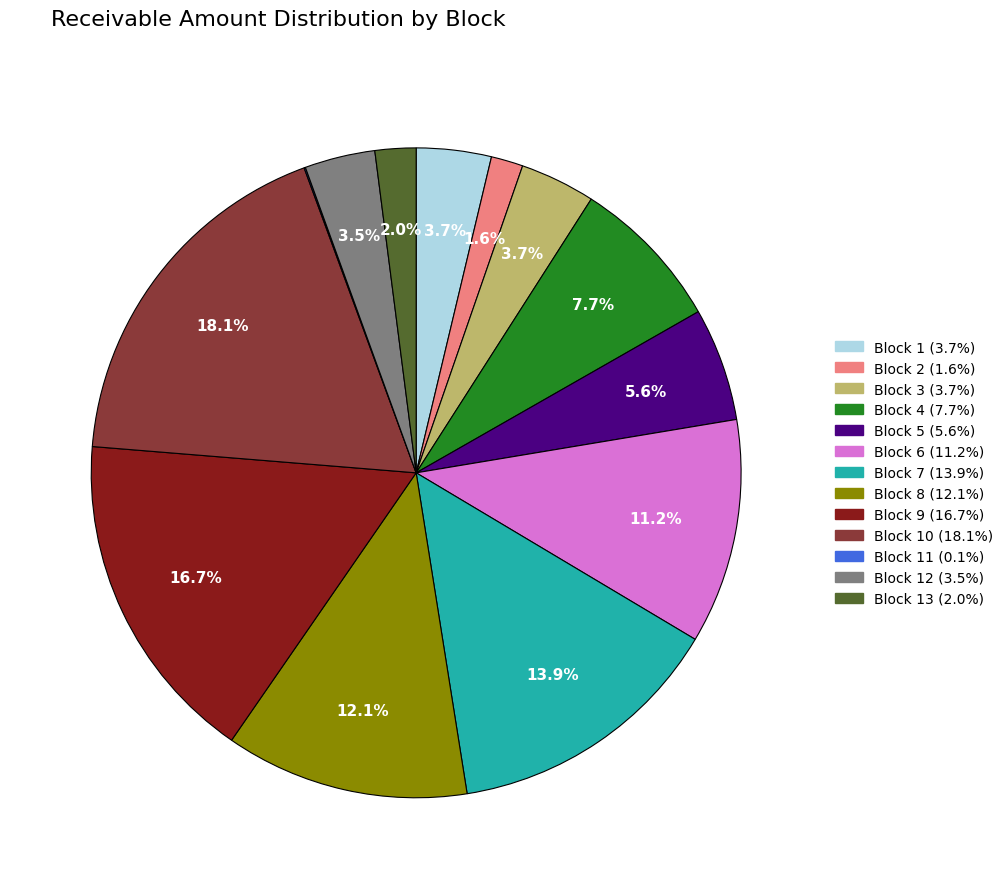

Is there a majority slice in this chart?

No